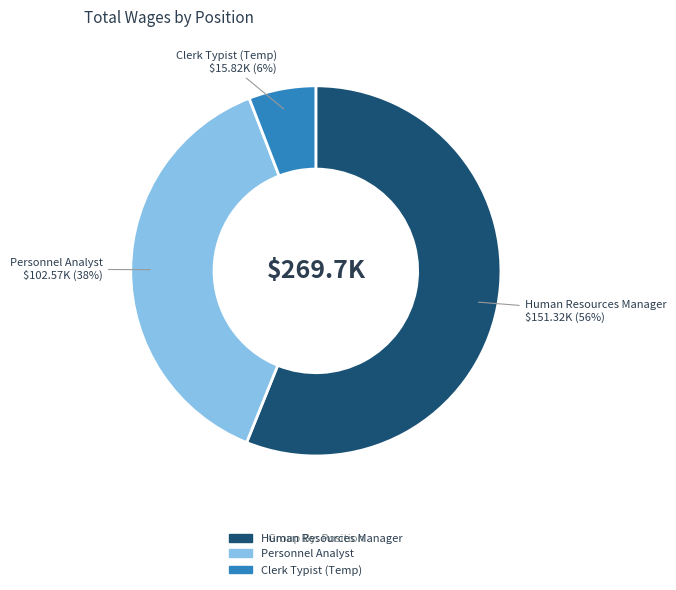

Does any single category account for the majority?

Yes